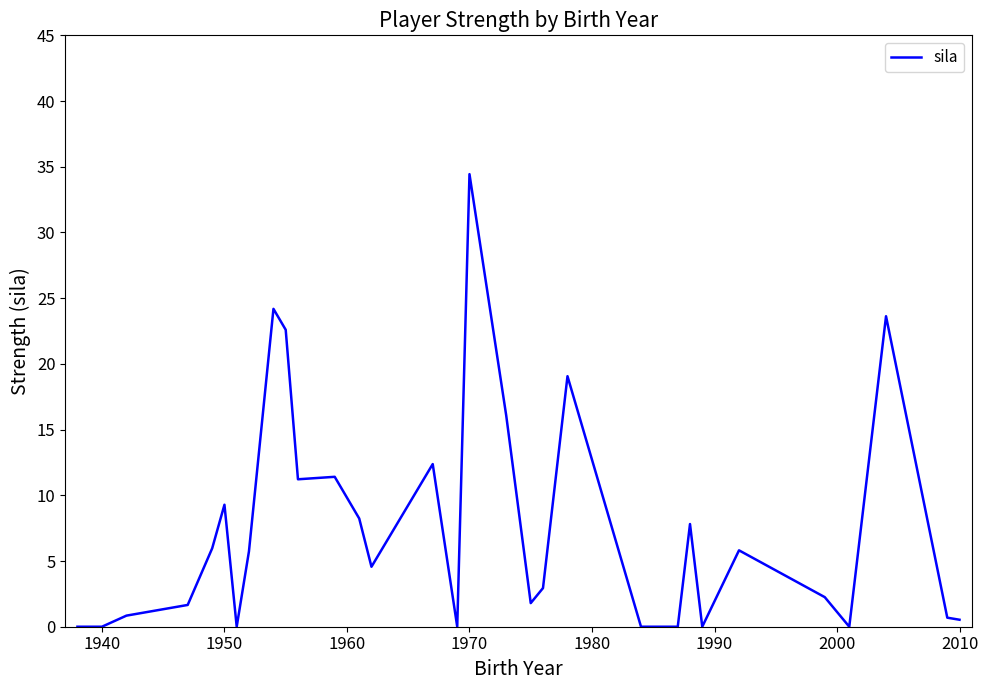

What is the sum of all values?

233.1